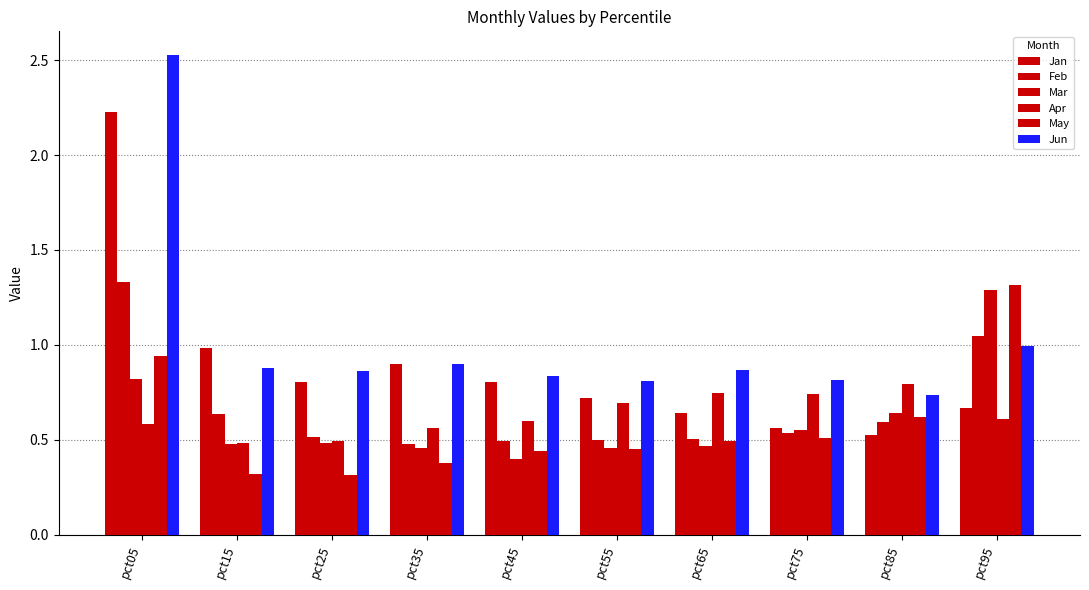

At which category is the sum across all series the highest?

pct05